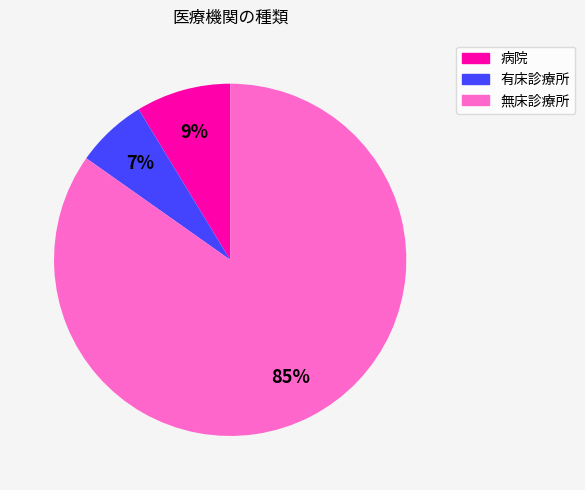

Between 病院 and 有床診療所, which is larger?

病院